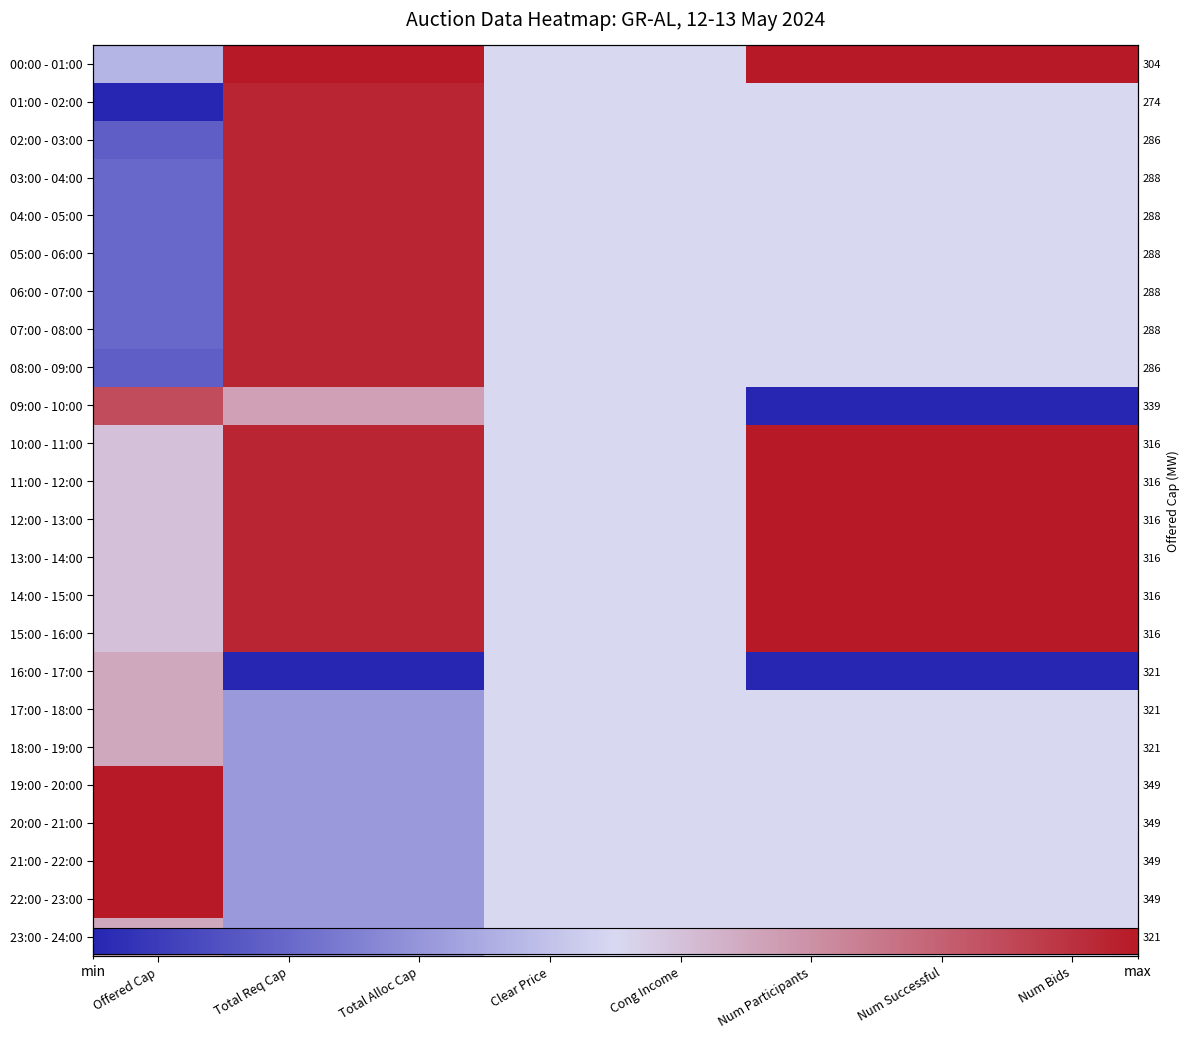

True or false: 07:00 - 08:00 has a value of 1.5 at Total Alloc Cap.

False